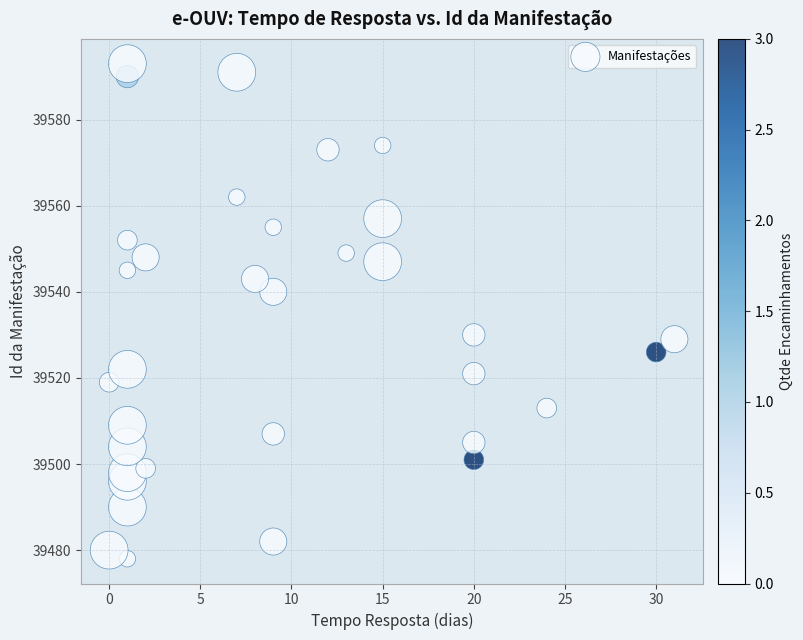

What is the range of Y values (max minus min)?

115